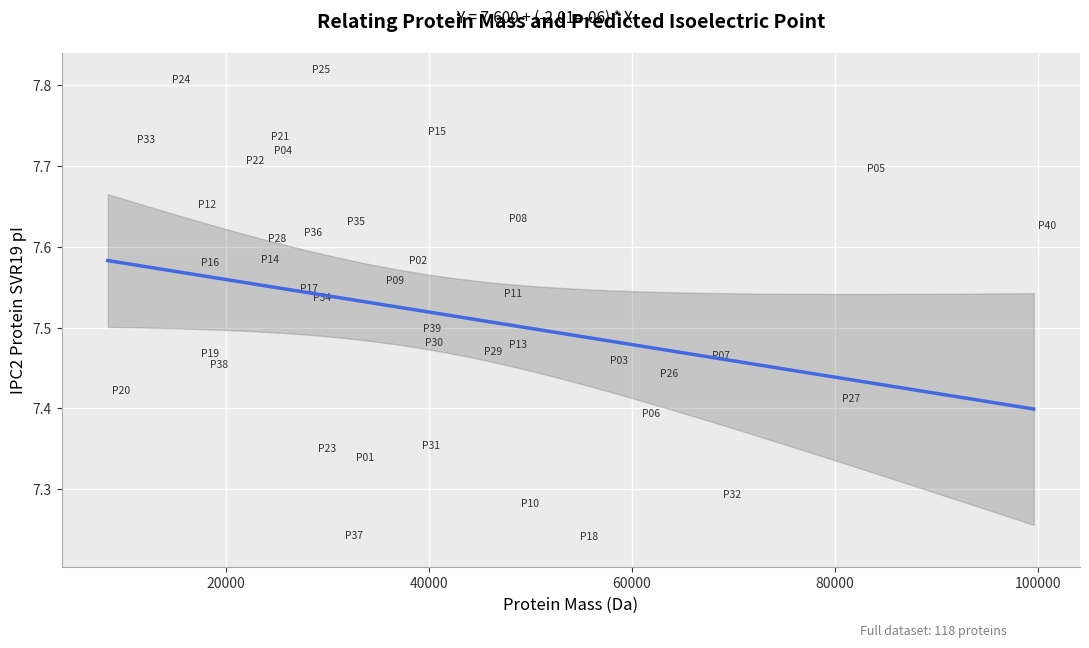

What is the range of Y values (max minus min)?

0.6